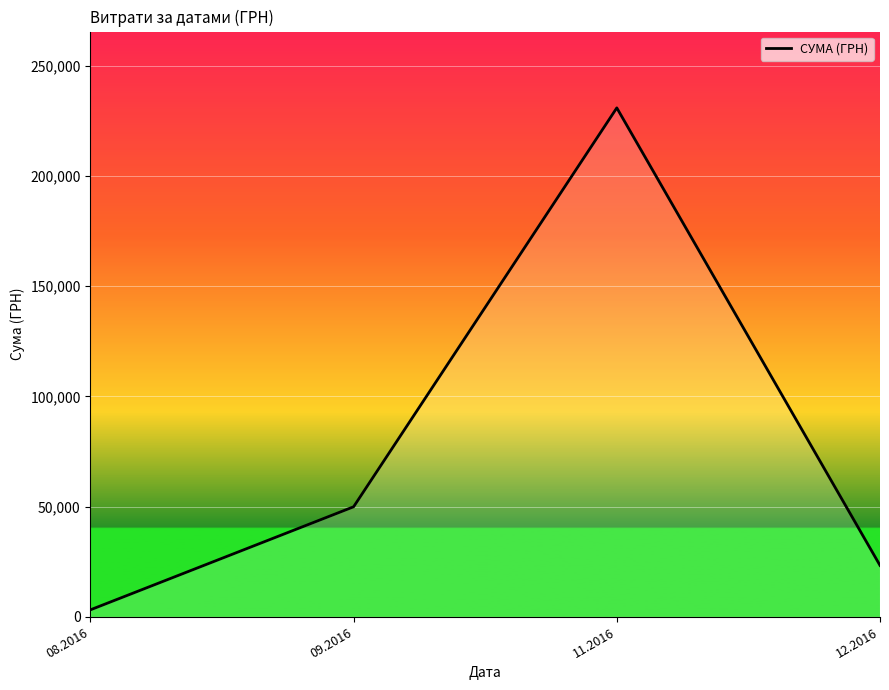

Reading left to right, transcribe all the data shown in this chart.

3153.1	49895.2	230842.2	23302.0